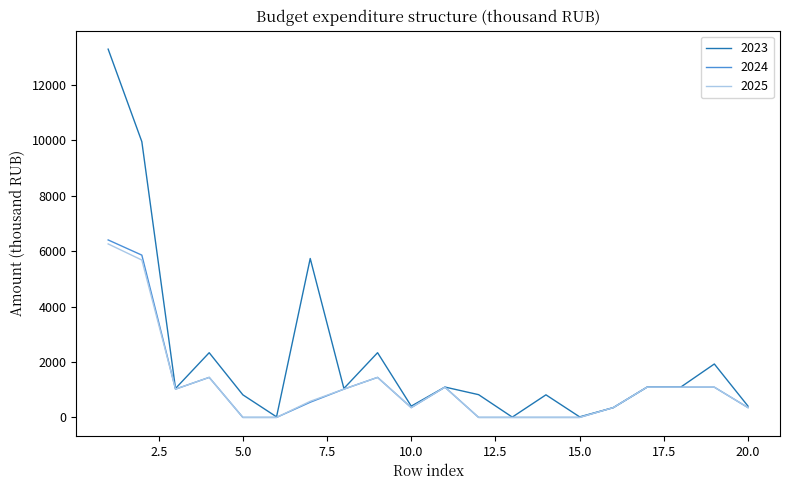

Which series has the largest range (max minus min)?

2023